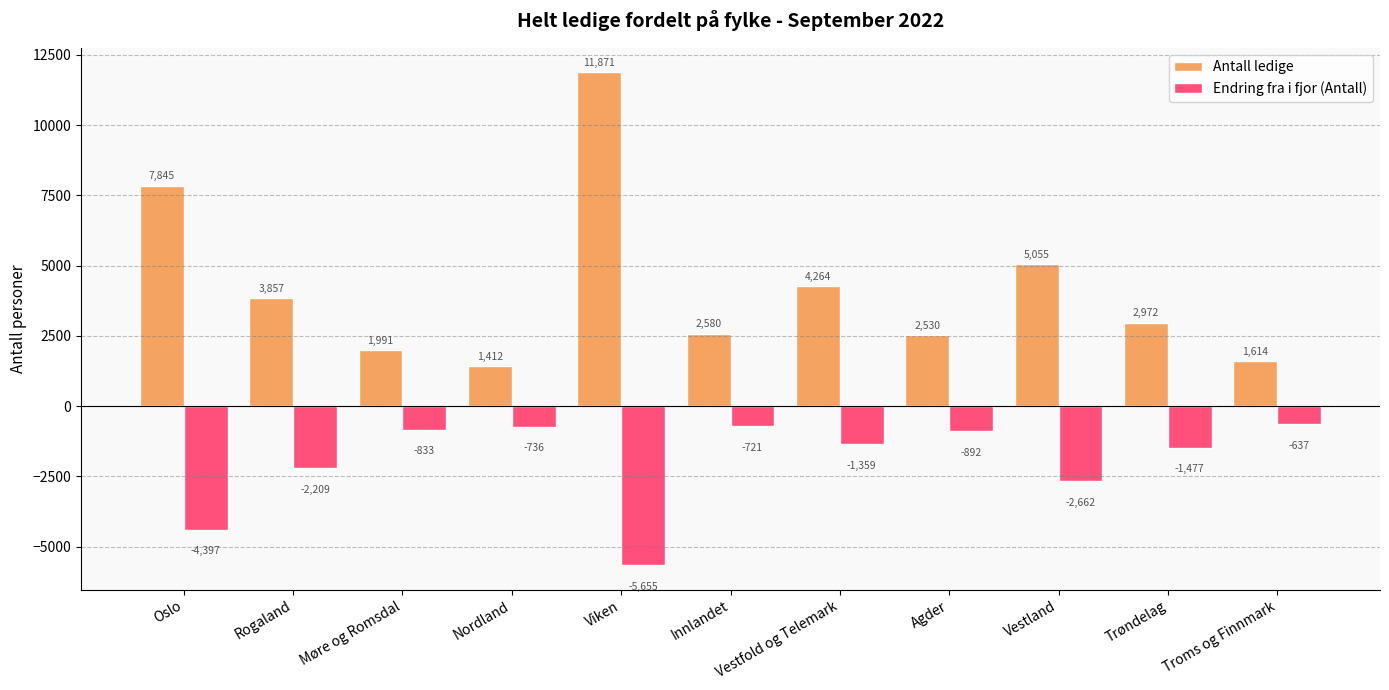

What is the smallest value displayed?

-5655